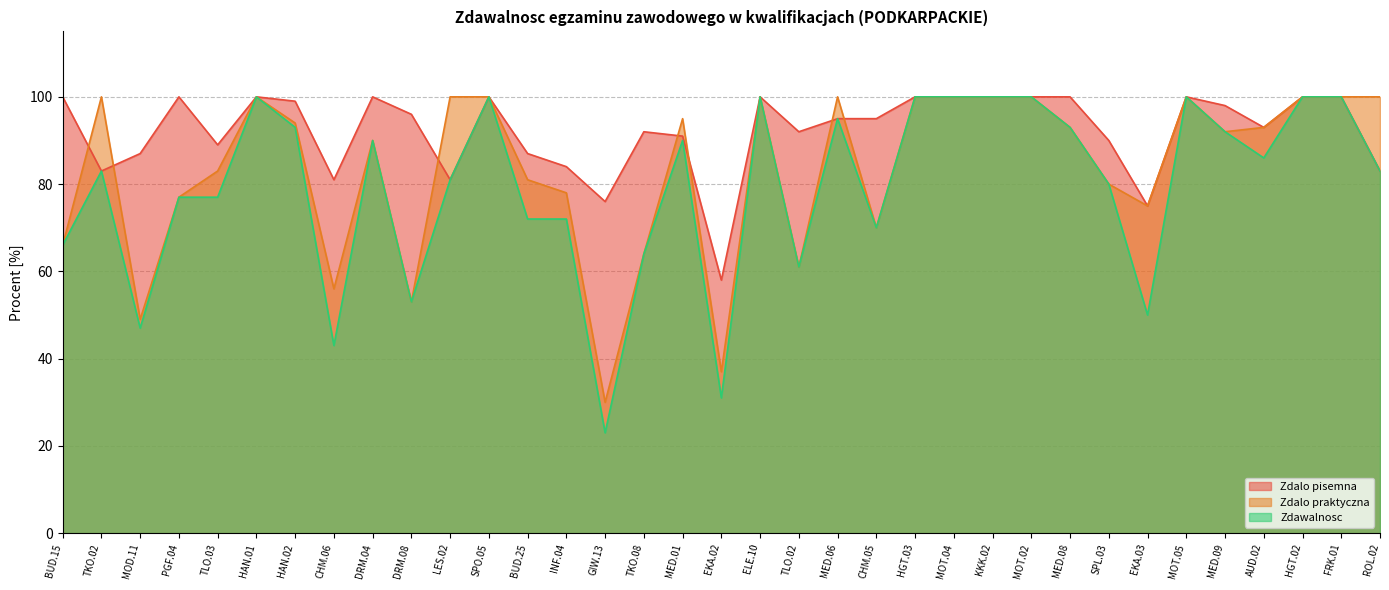

Which series has the widest spread of values?

Zdawalnosc